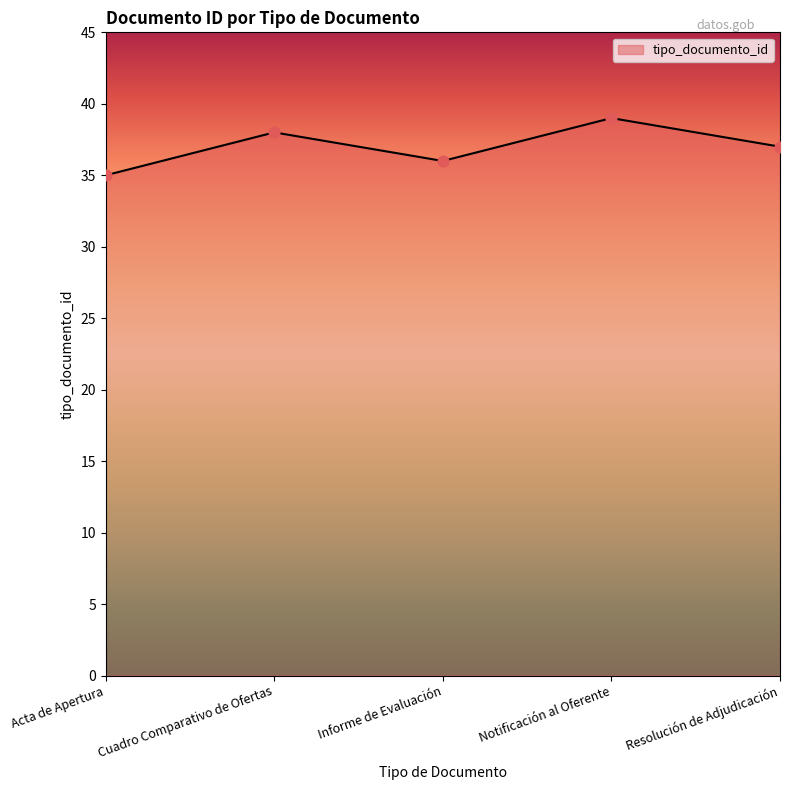

Between Informe de Evaluación and Cuadro Comparativo de Ofertas, which is larger?

Cuadro Comparativo de Ofertas